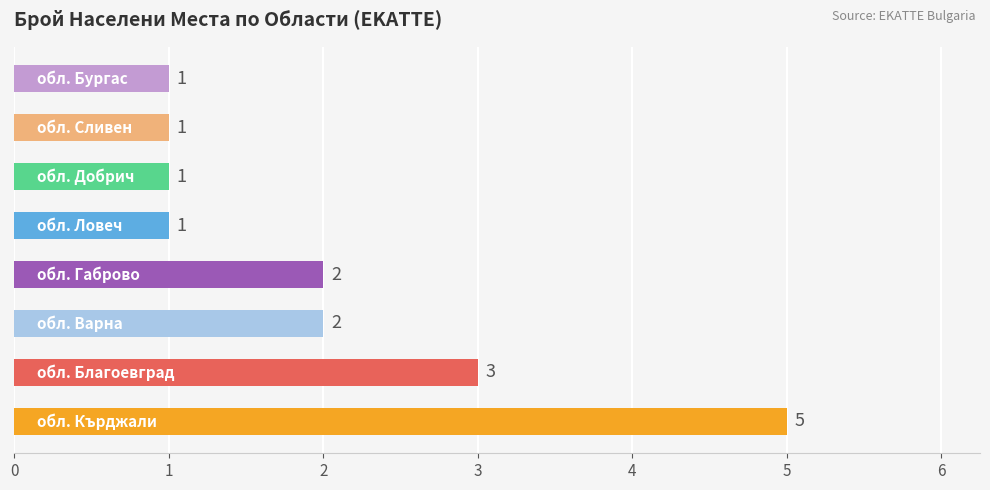

What is the greatest value displayed?

5